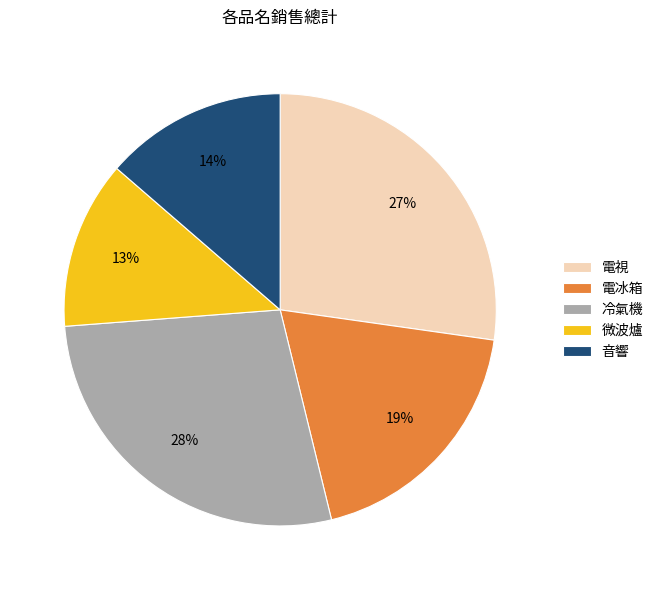

Is the sum of 電冰箱 and 音響 greater than half?

No